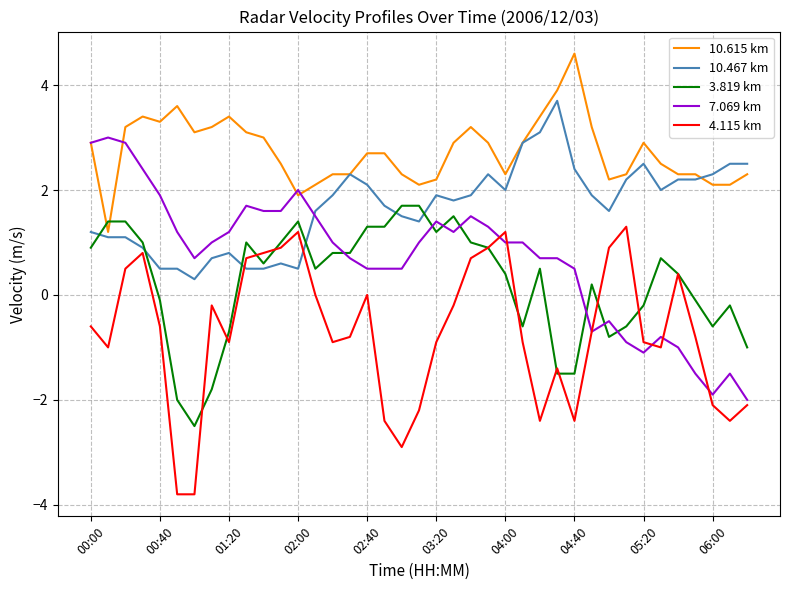

Which series has the largest total across all categories?

10.615 km